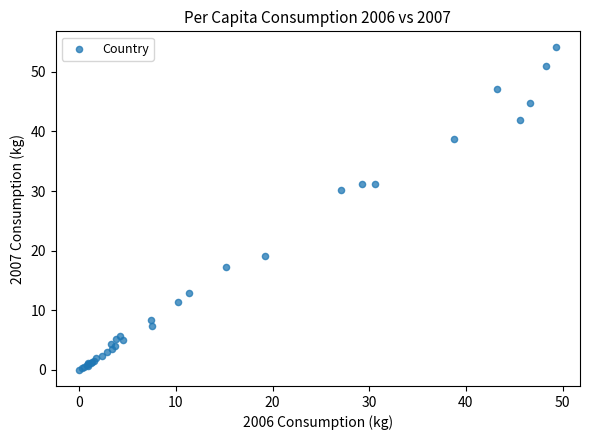

What Y value in the scatter plot is closest to 27?

30.1